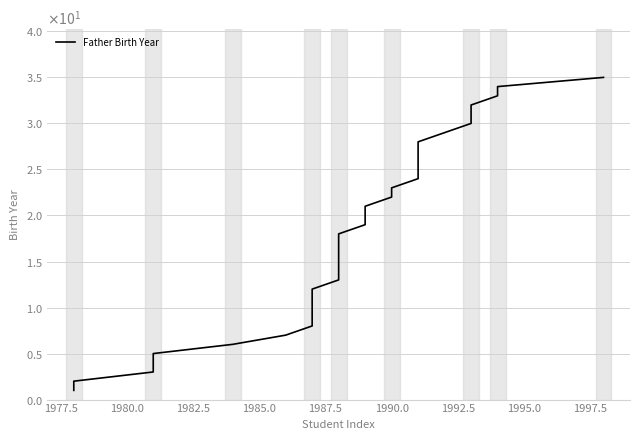

Reading left to right, list all the values displayed in this chart.

1	2	3	4	5	6	7	8	9	10	11	12	13	14	15	16	17	18	19	20	21	22	23	24	25	26	27	28	29	30	31	32	33	34	35